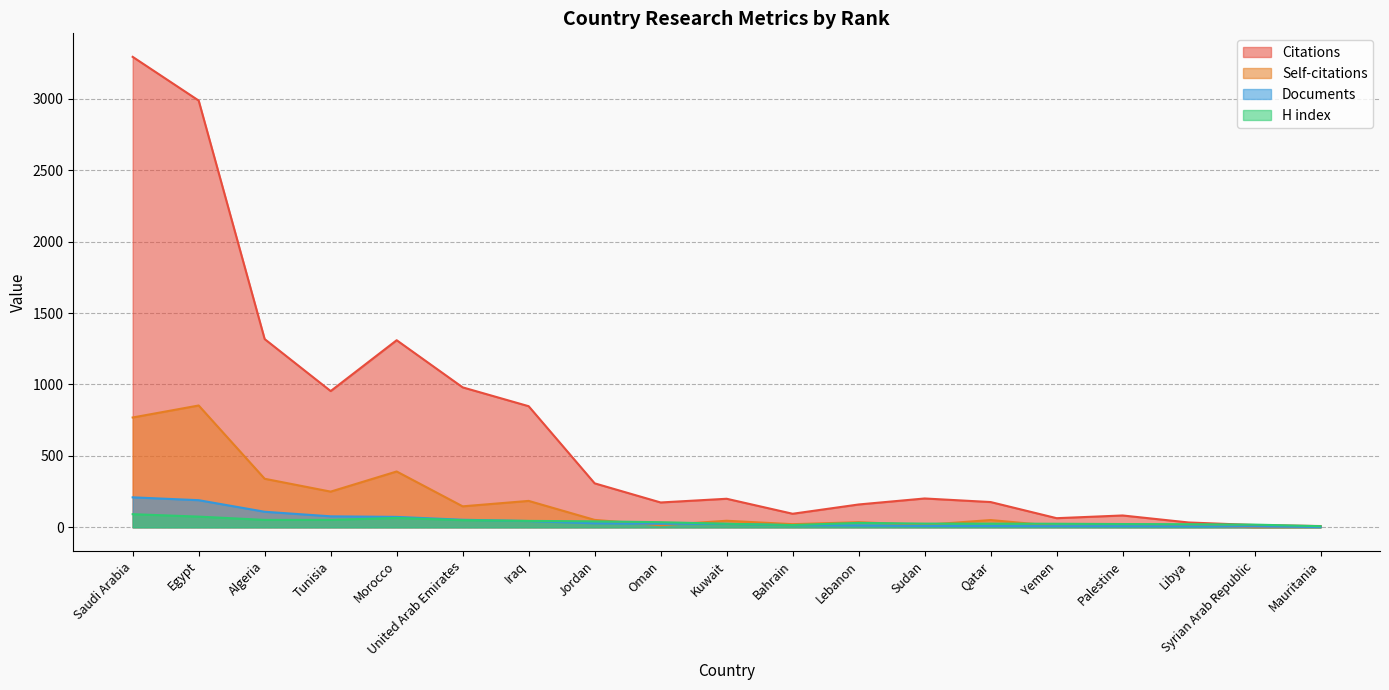

Where is Citations nearest to the value 1651?

Algeria